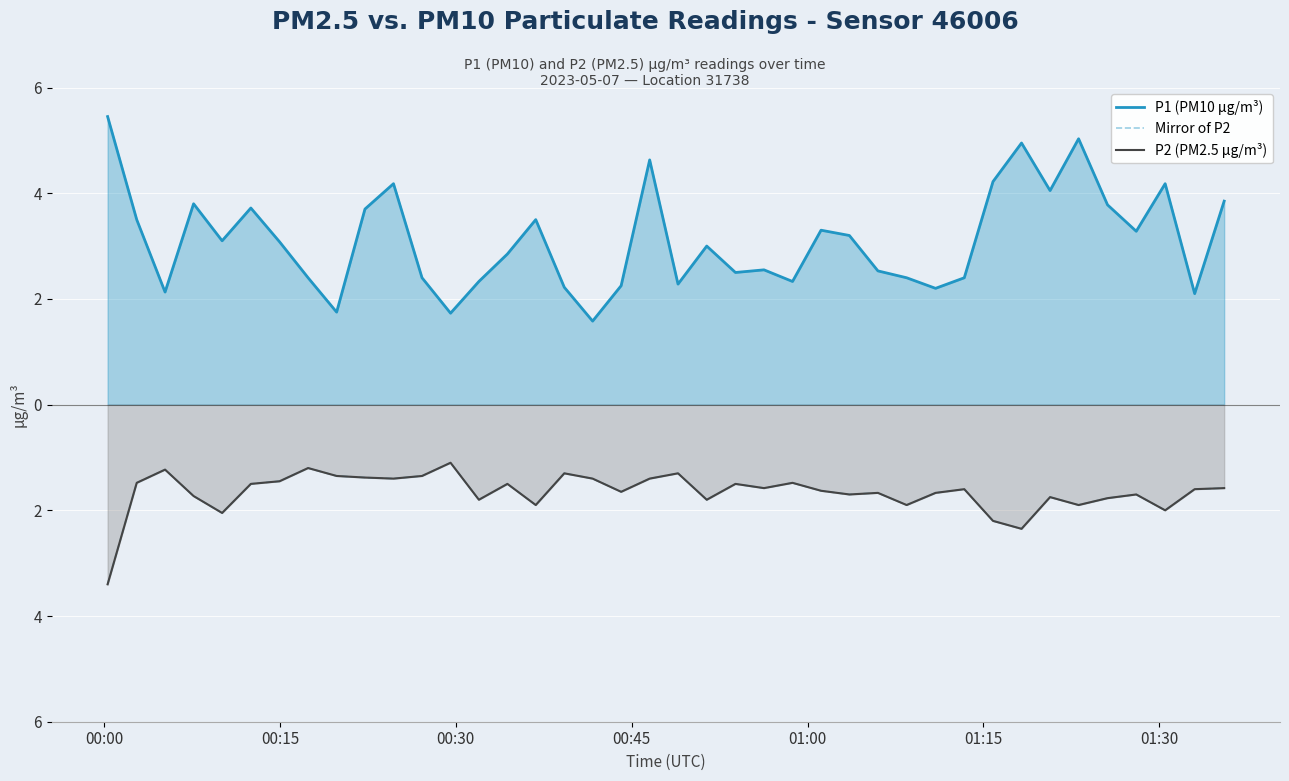

What is the sum of all P1 (PM10 μg/m³) values?

124.4